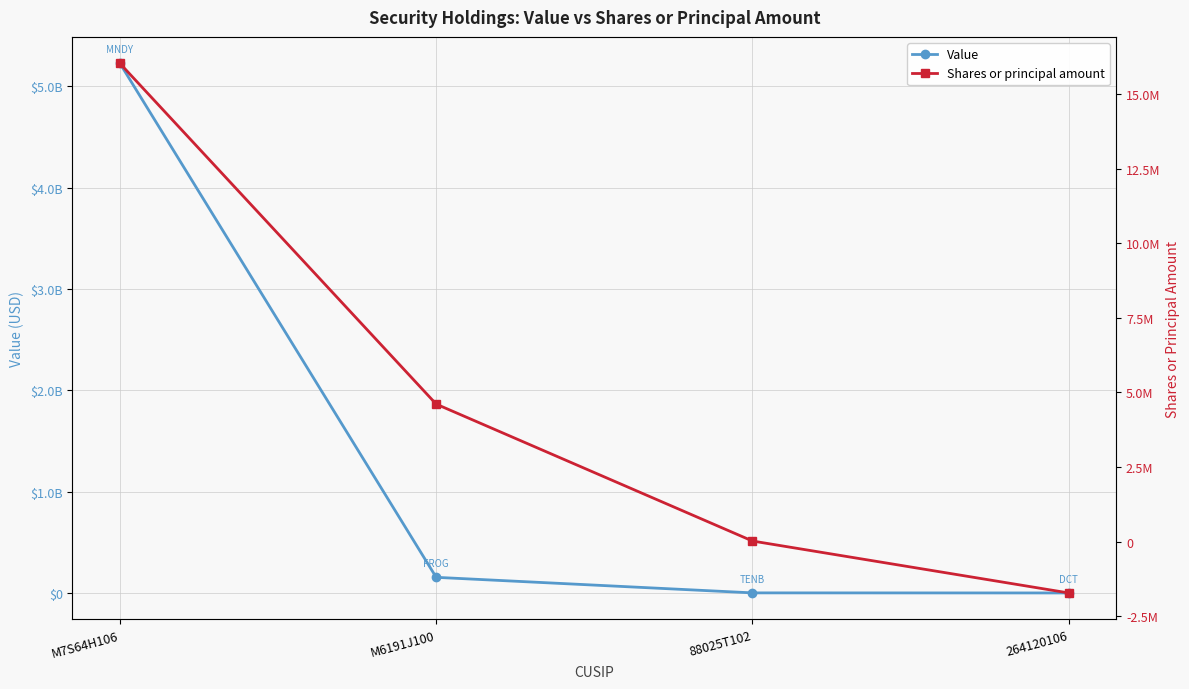

Does the chart have visible grid lines?

Yes